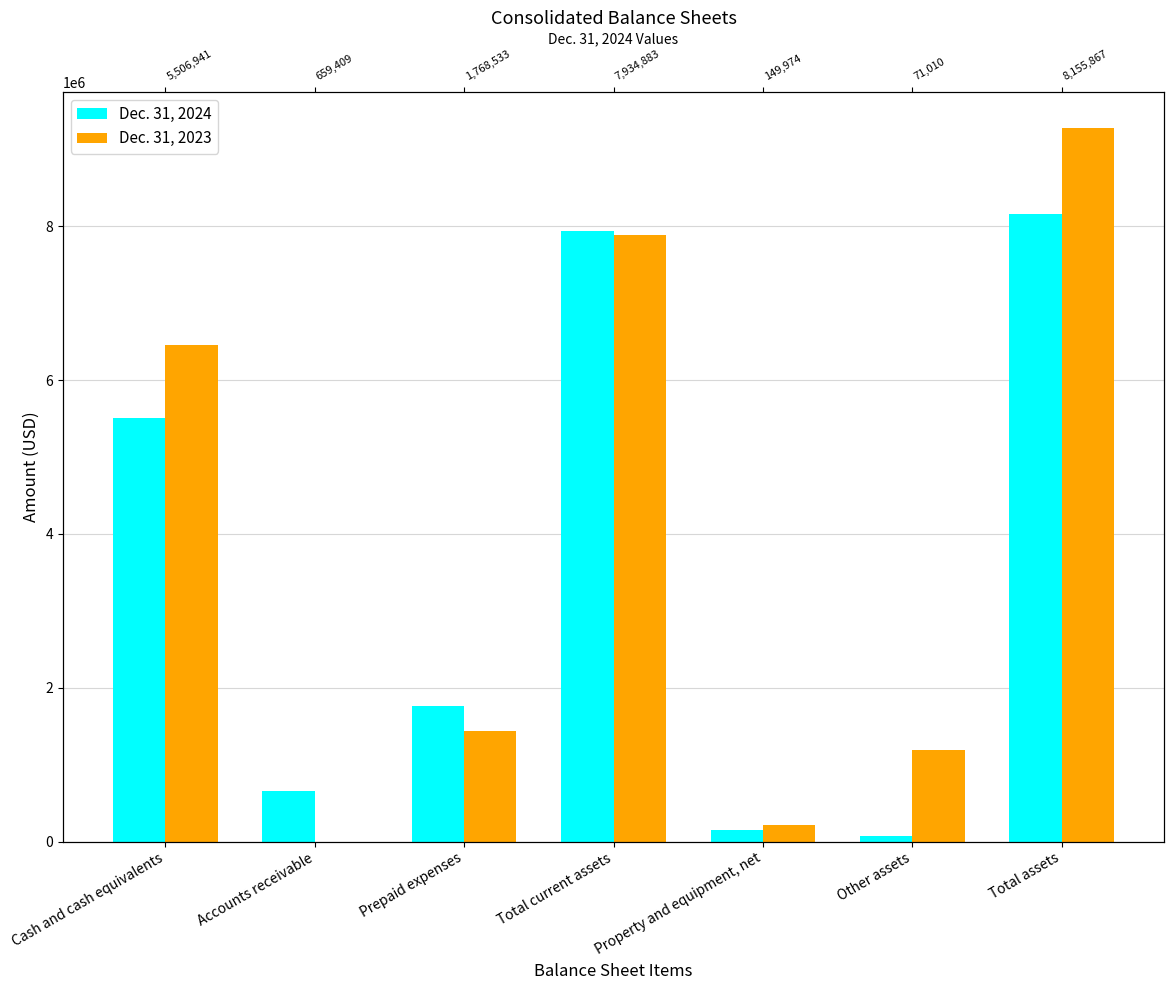

Between Total current assets and Total assets, which series saw the biggest shift?

Dec. 31, 2023